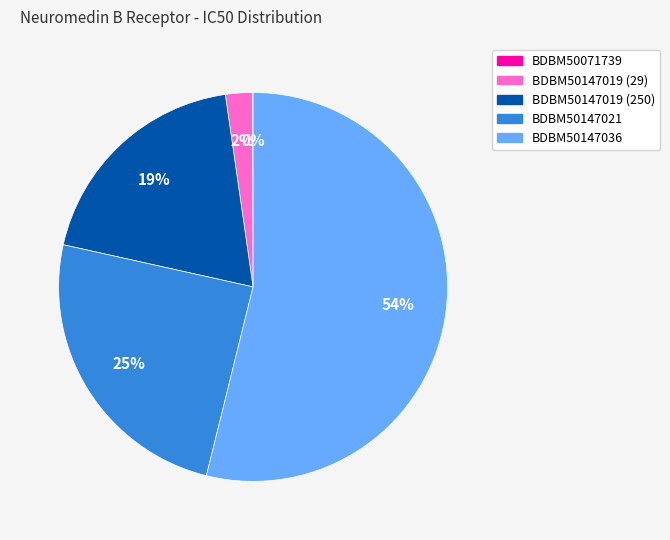

To the nearest percent, what is the difference between the BDBM50147019 (29) and BDBM50147019 (250) slice percentages?

17%